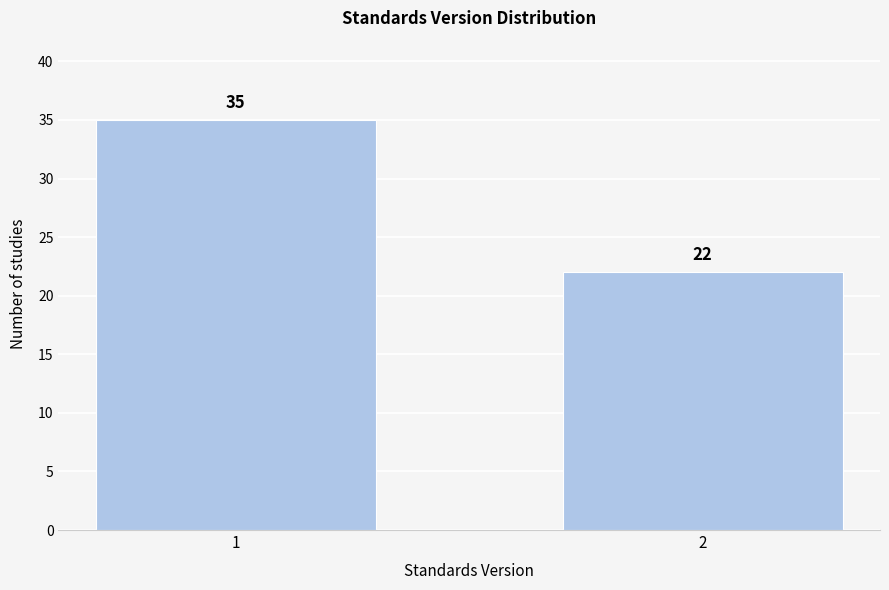

Reading left to right, transcribe all the data shown in this chart.

35	22